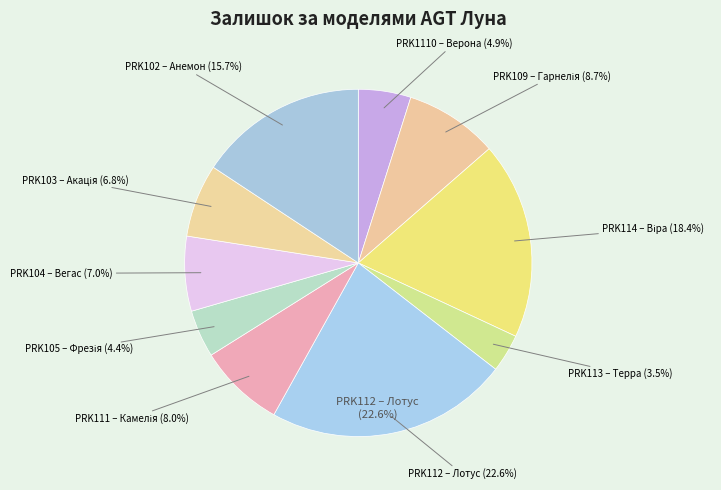

Is it true that PRK103 – Акація is 17% of the pie?

False